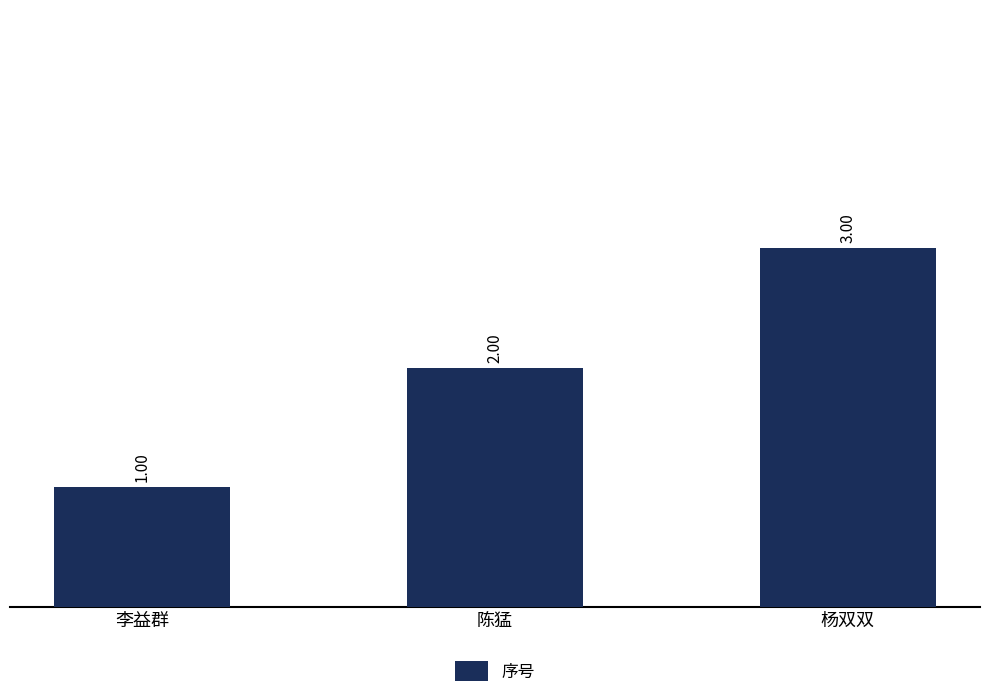

List the labels in order of value, largest first.

杨双双, 陈猛, 李益群